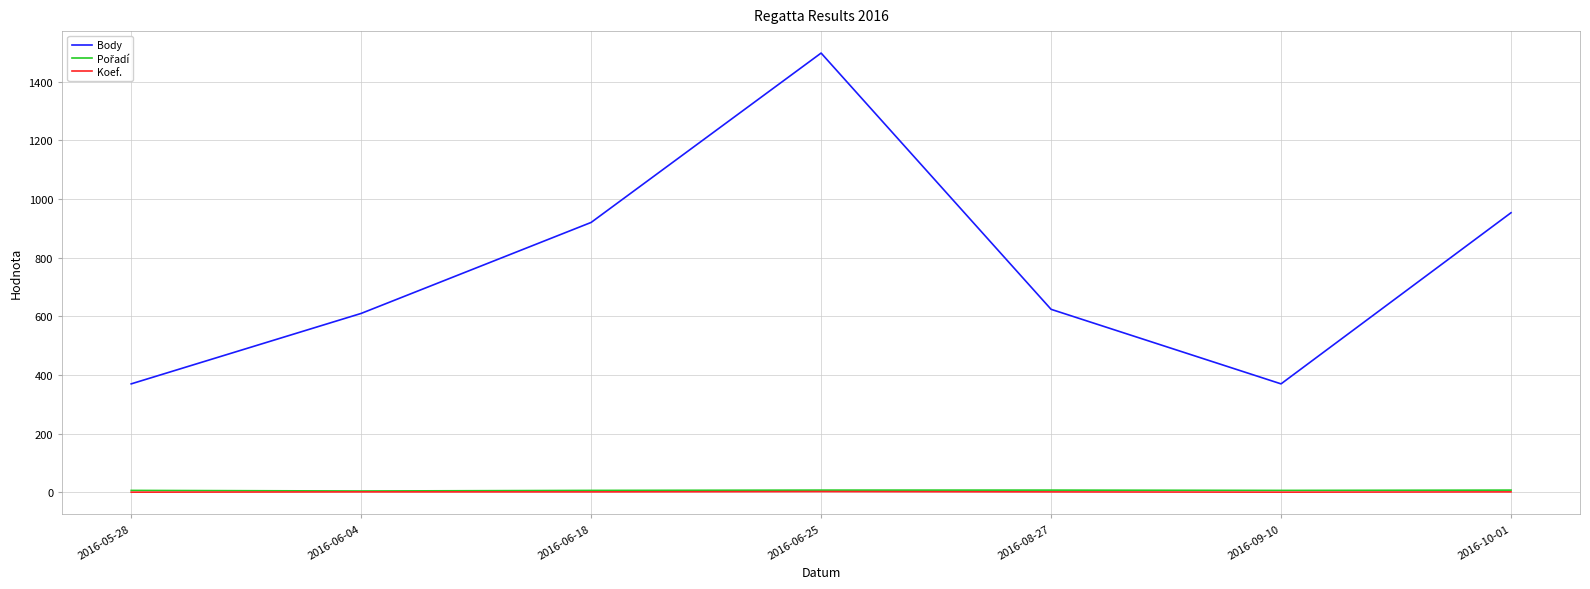

Which series has the largest total across all categories?

Body